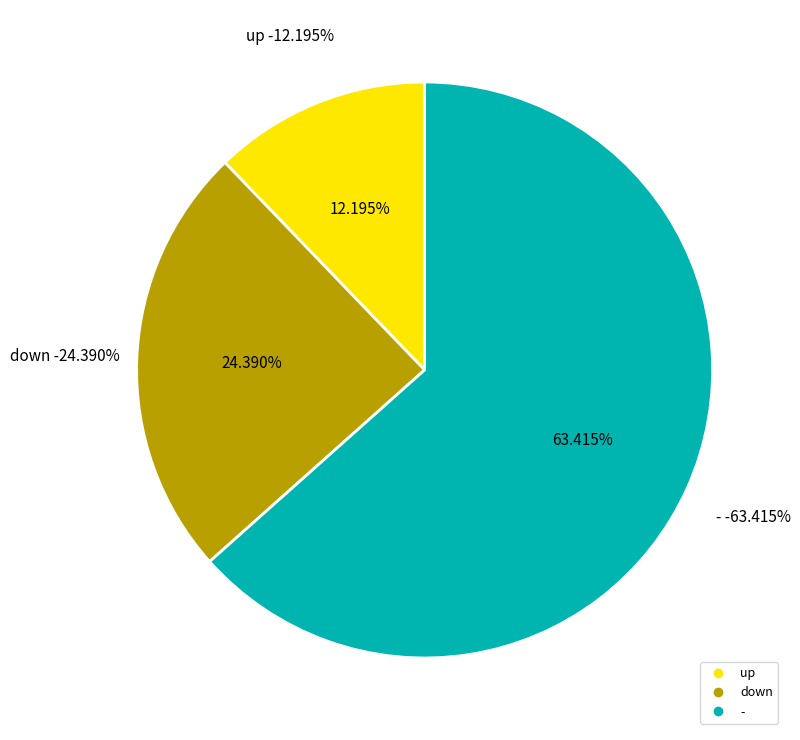

Count the number of slices in the pie.

3